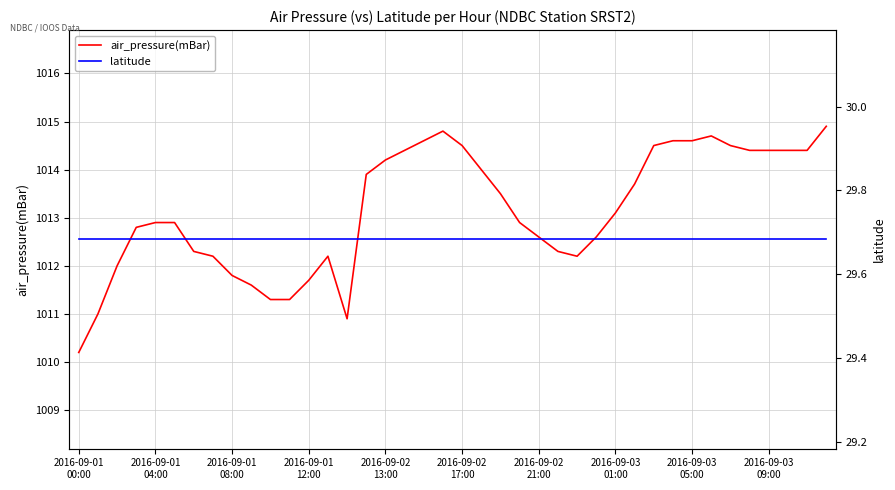

What is the lowest value of the air_pressure(mBar) series?

1010.2